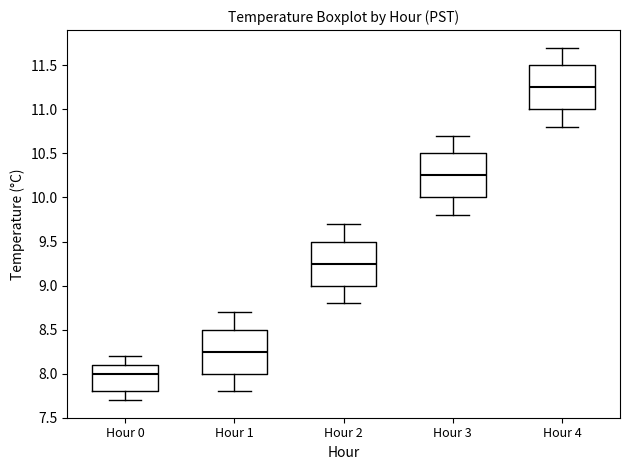

Reading left to right, transcribe this box plot: for each box, give where its median line is, the range the box spans, and where its two whiskers end, as read against the y-axis. The values are not printed on the chart, so give them approximately, as read against the axis.

Hour 0: median 8.00, box 7.80 to 8.10, whiskers 7.70 to 8.20
Hour 1: median 8.25, box 8.00 to 8.50, whiskers 7.80 to 8.70
Hour 2: median 9.25, box 9.00 to 9.50, whiskers 8.80 to 9.70
Hour 3: median 10.25, box 10.00 to 10.50, whiskers 9.80 to 10.70
Hour 4: median 11.25, box 11.00 to 11.50, whiskers 10.80 to 11.70